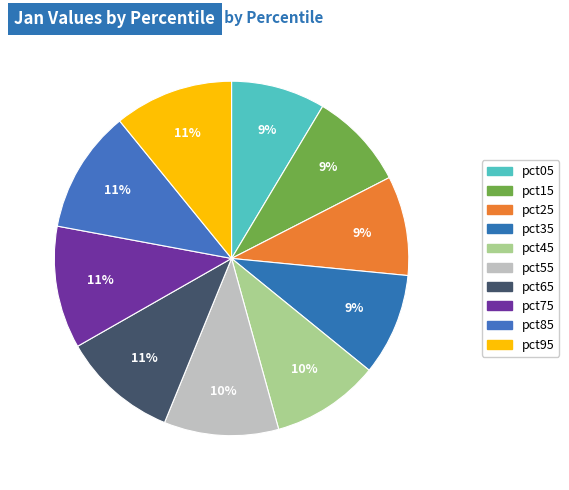

How much of the chart is everything except pct95?

89.1%